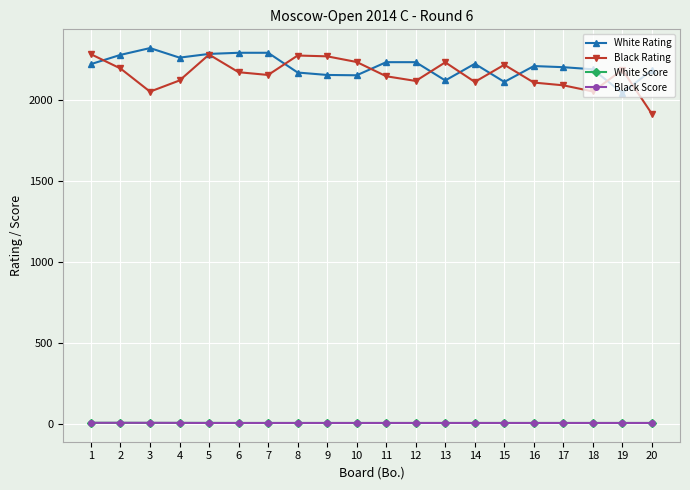

Which series has the largest total across all categories?

White Rating